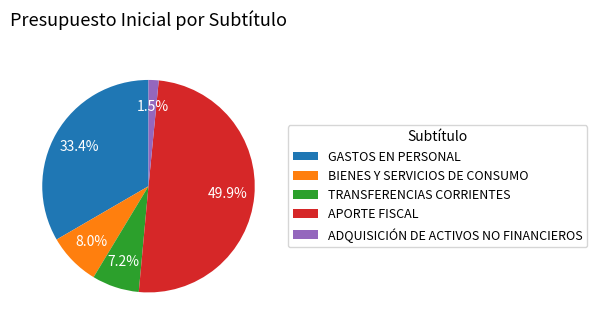

True or false: BIENES Y SERVICIOS DE CONSUMO accounts for 1% of the total.

False